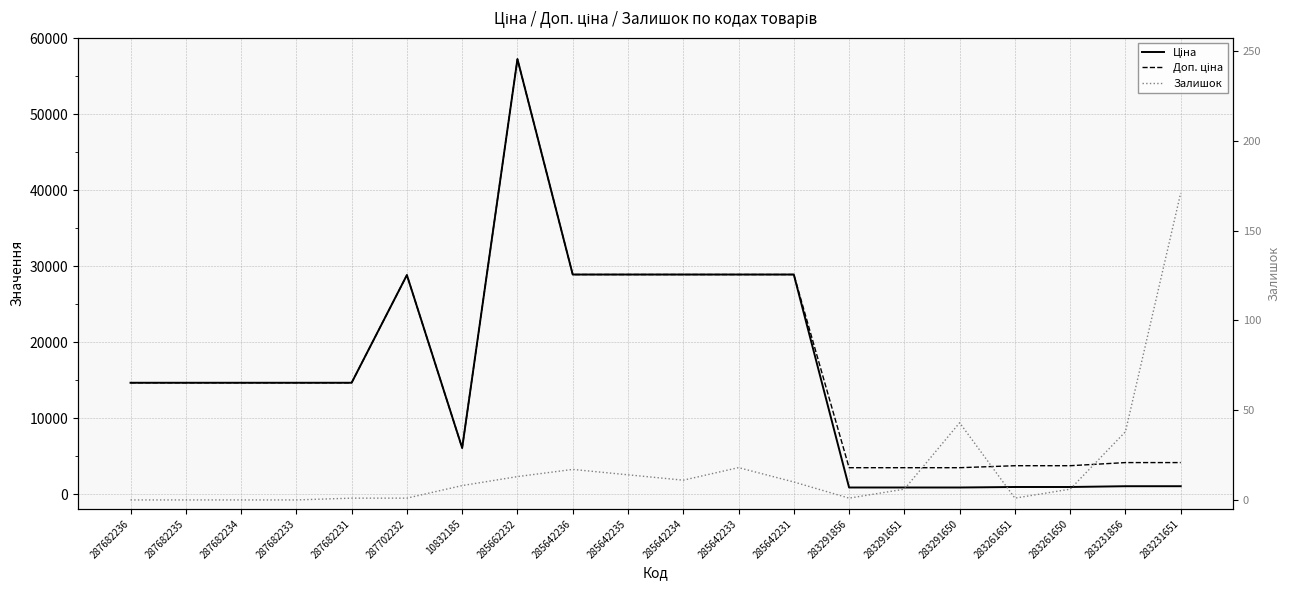

Is it true that Доп. ціна equals 8255.7 at 287682235?

False